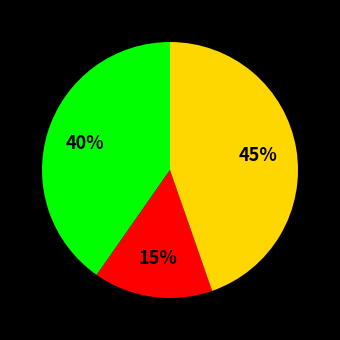

To the nearest percent, what is the average slice percentage?

33%